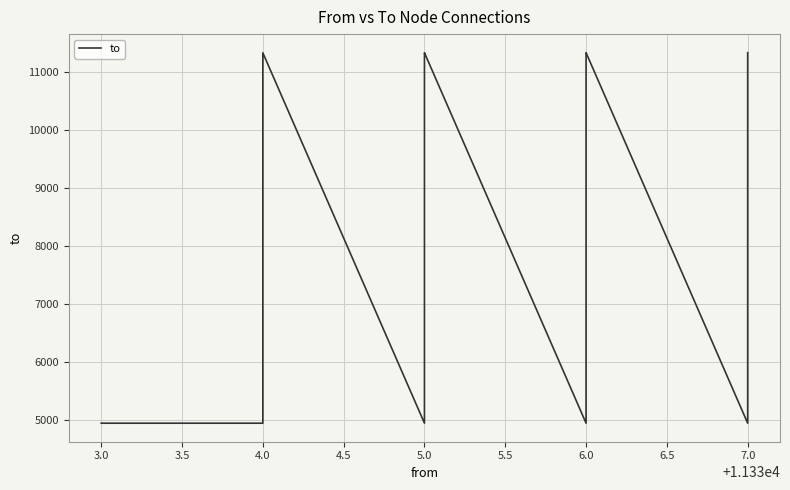

What is the minimum value shown in the chart?

4942